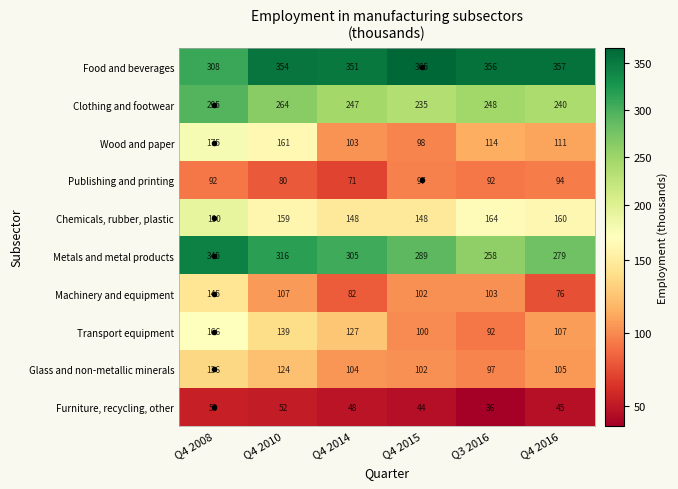

Rank the categories by Glass and non-metallic minerals value from highest to lowest.

Q4 2008, Q4 2010, Q4 2016, Q4 2014, Q4 2015, Q3 2016